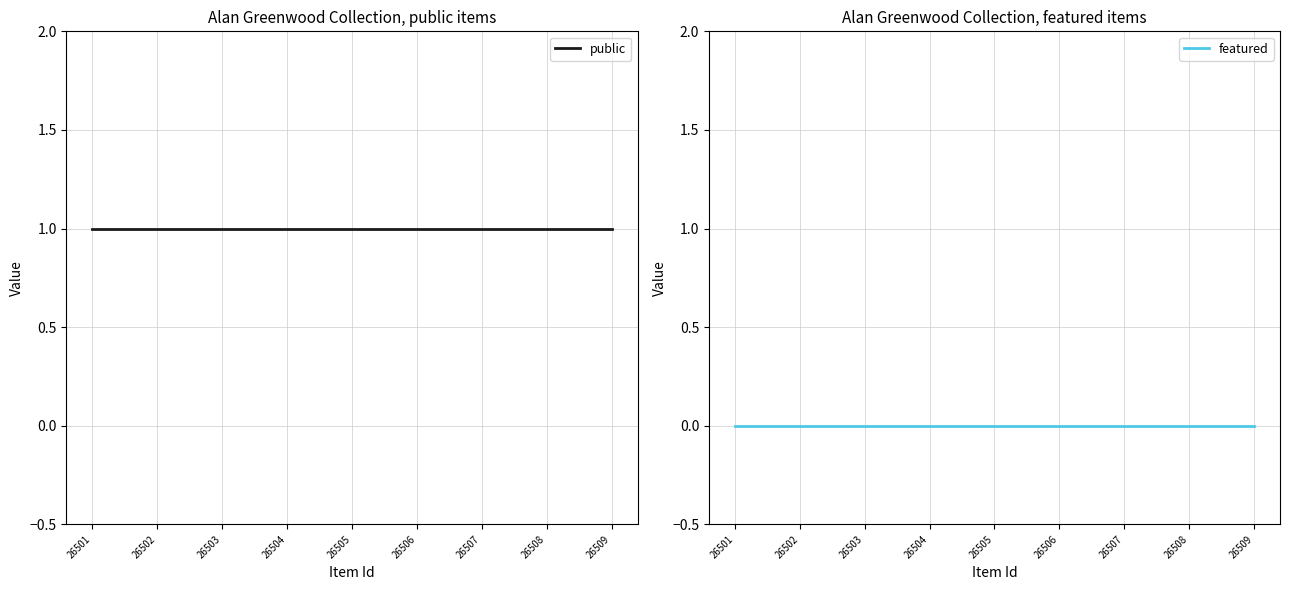

True or false: public and featured intersect in this chart.

False